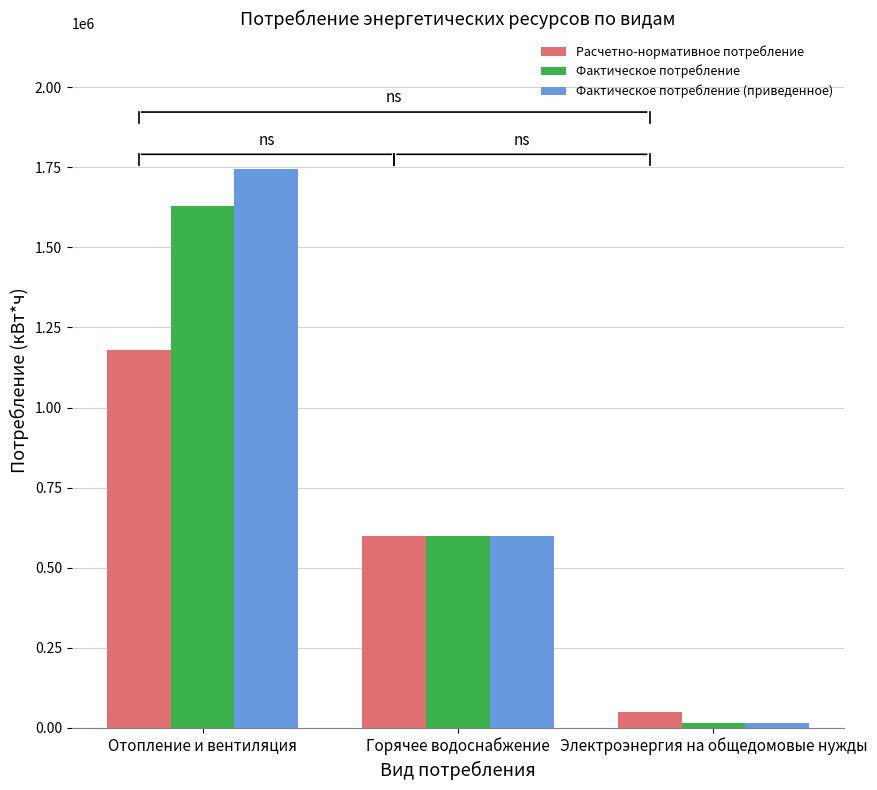

How many series are shown in this chart?

3